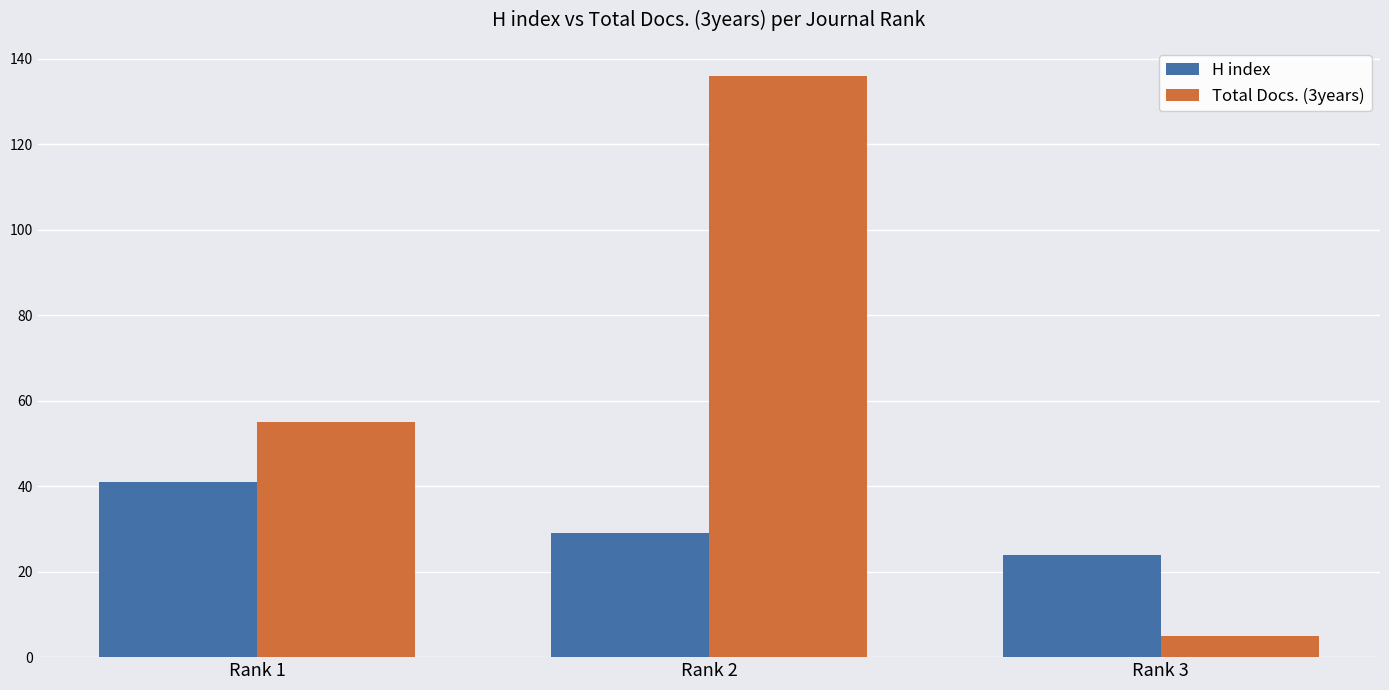

Is the value of Total Docs. (3years) at Rank 1 greater than the value of H index at Rank 1?

Yes